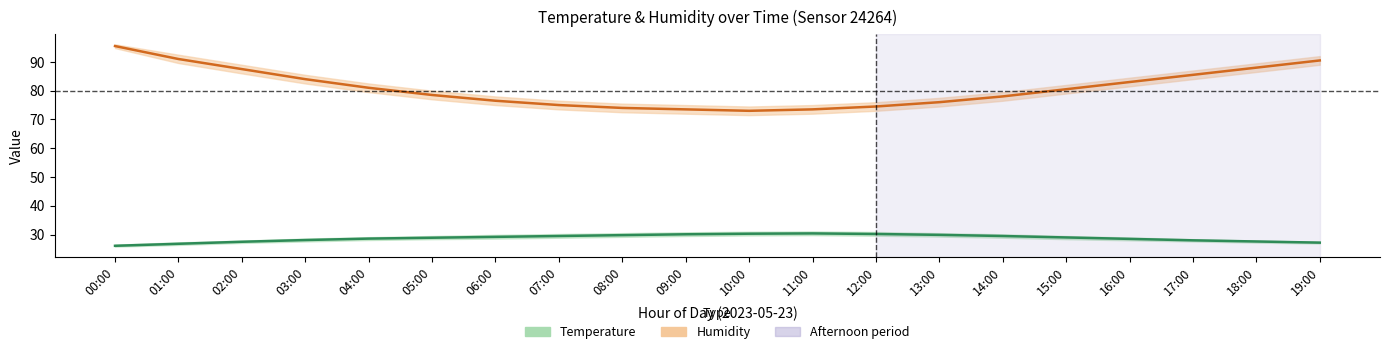

What is the average value of the Humidity (center) series?

81.0